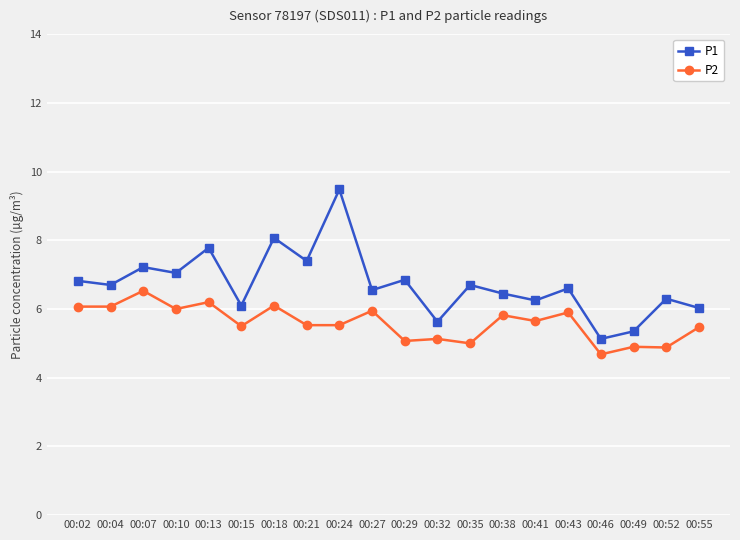

Does the chart have visible grid lines?

Yes